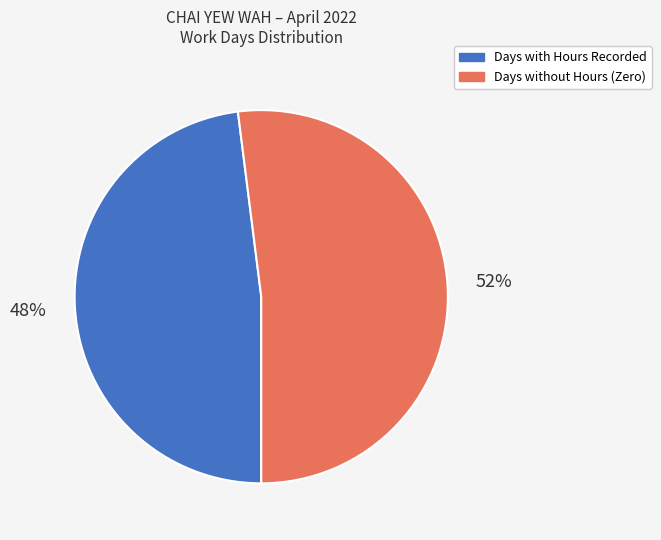

To the nearest percent, what portion does Days without Hours (Zero) represent?

52%